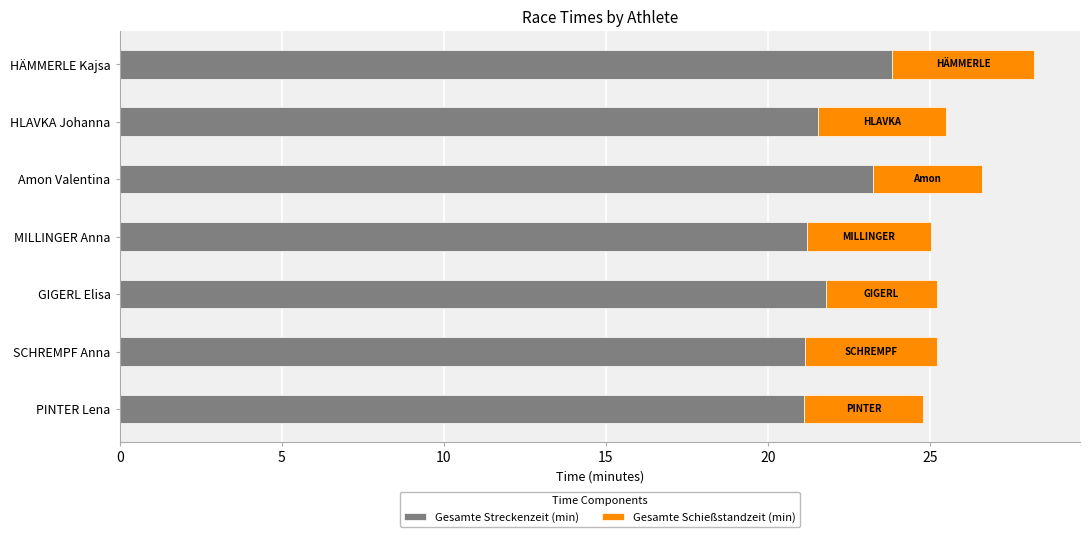

At which label does Gesamte Streckenzeit (min) reach its peak?

HÄMMERLE Kajsa